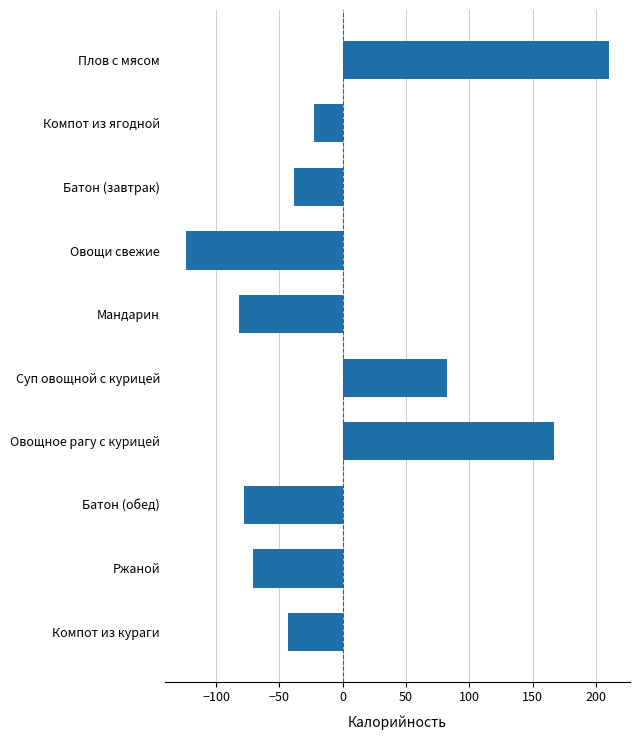

List the labels in order of value, smallest first.

Овощи свежие, Мандарин, Батон (обед), Ржаной, Компот из кураги, Батон (завтрак), Компот из ягодной, Суп овощной с курицей, Овощное рагу с курицей, Плов с мясом